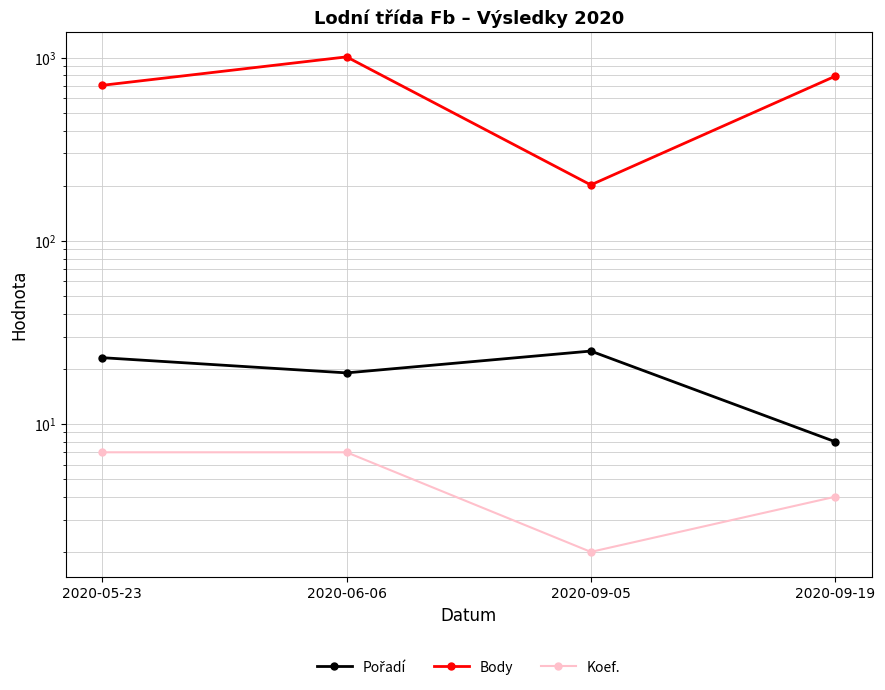

Reading right to left, list all the values displayed in this chart.

Pořadí: 2020-09-19=8	2020-09-05=25	2020-06-06=19	2020-05-23=23
Body: 2020-09-19=792	2020-09-05=202	2020-06-06=1011	2020-05-23=707
Koef.: 2020-09-19=4	2020-09-05=2	2020-06-06=7	2020-05-23=7